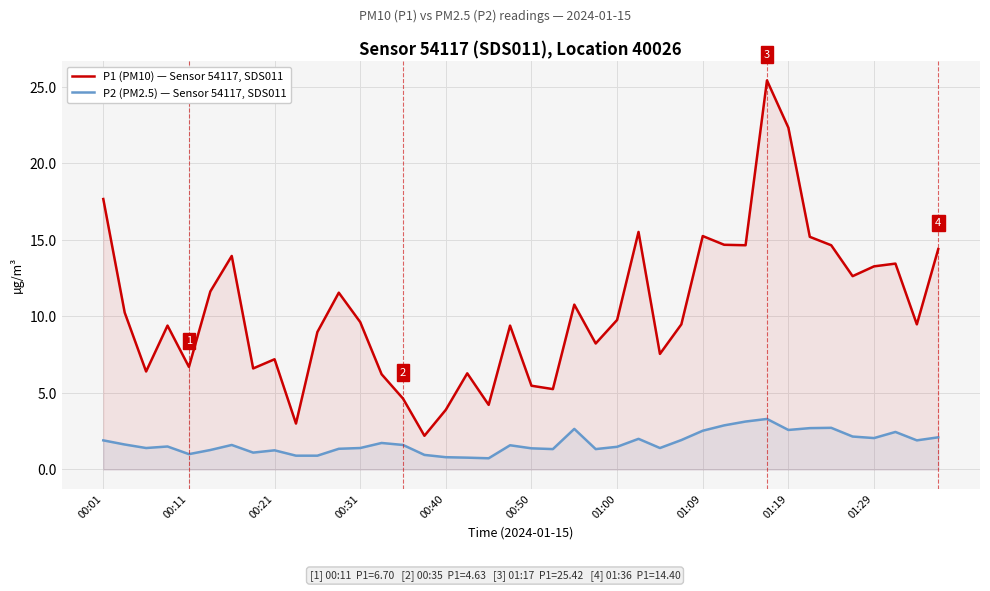

Rank the series at 39 from highest to lowest value.

P1 (PM10) — Sensor 54117, SDS011, P2 (PM2.5) — Sensor 54117, SDS011